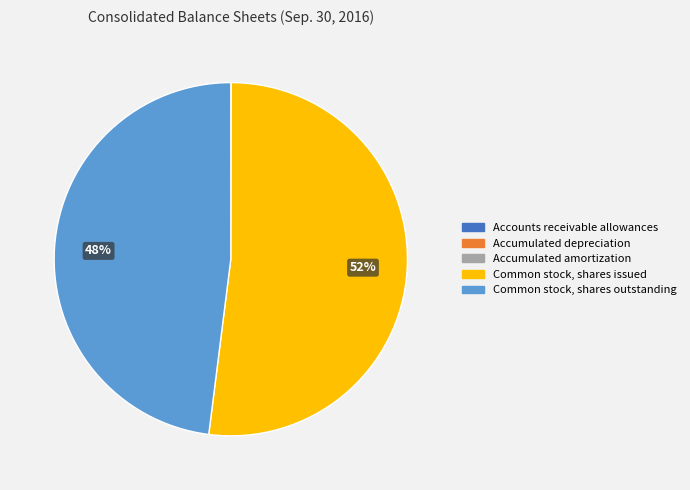

Is it true that Common stock, shares outstanding is 48% of the pie?

True